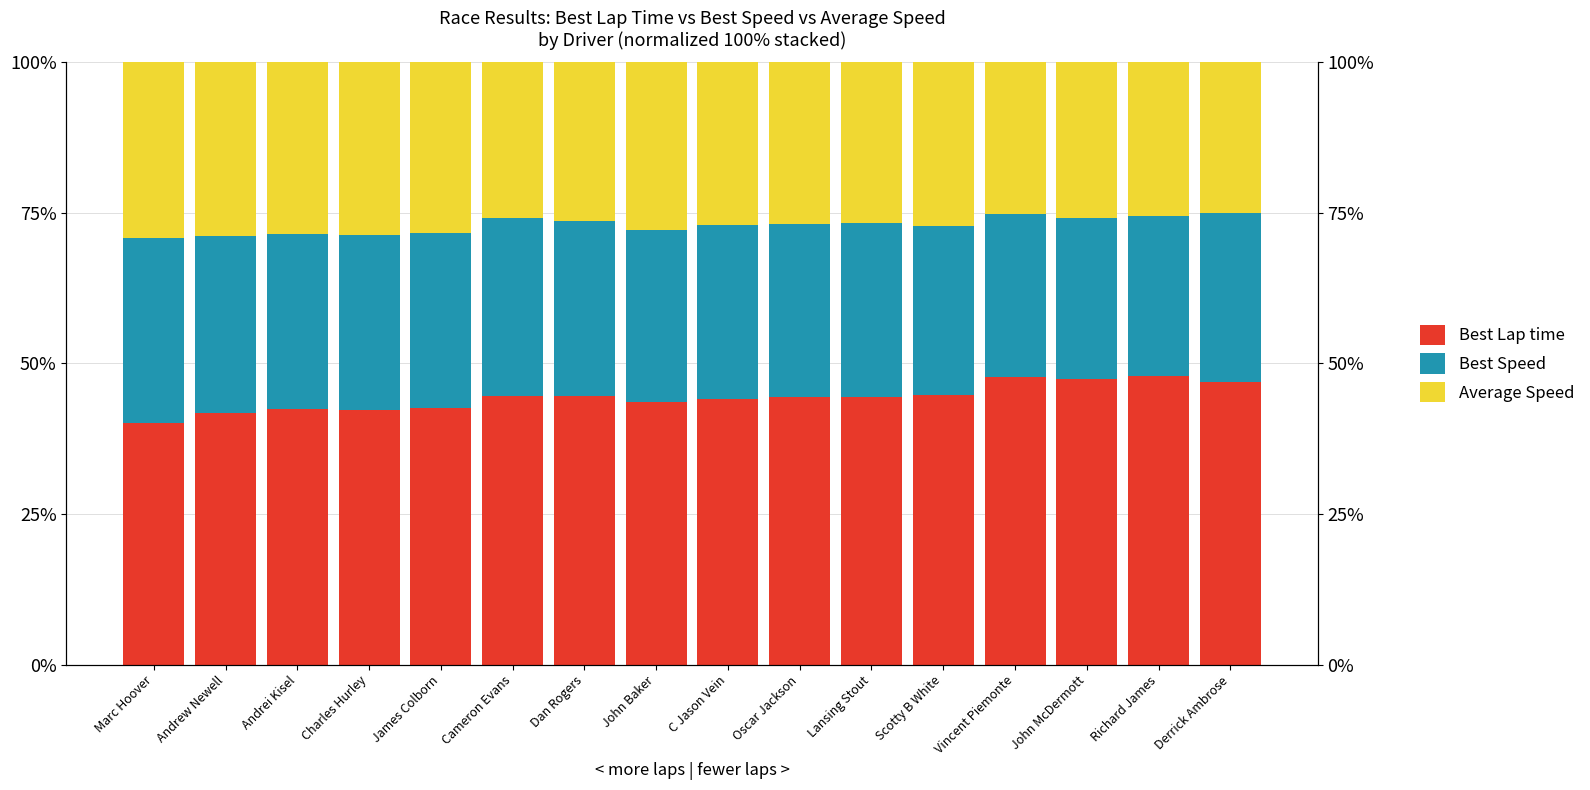

Reading left to right, list all the values displayed in this chart.

Best Lap time: 40.1	41.8	42.4	42.3	42.7	44.6	44.5	43.7	44.1	44.4	44.5	44.7	47.7	47.3	47.9	46.9
Best Speed: 30.7	29.3	29.2	29.1	29.0	29.5	29.1	28.6	28.8	28.8	28.9	28.1	27.0	26.8	26.6	28.0
Average Speed: 29.2	28.9	28.4	28.6	28.3	25.9	26.3	27.8	27.0	26.8	26.7	27.2	25.3	25.9	25.6	25.1